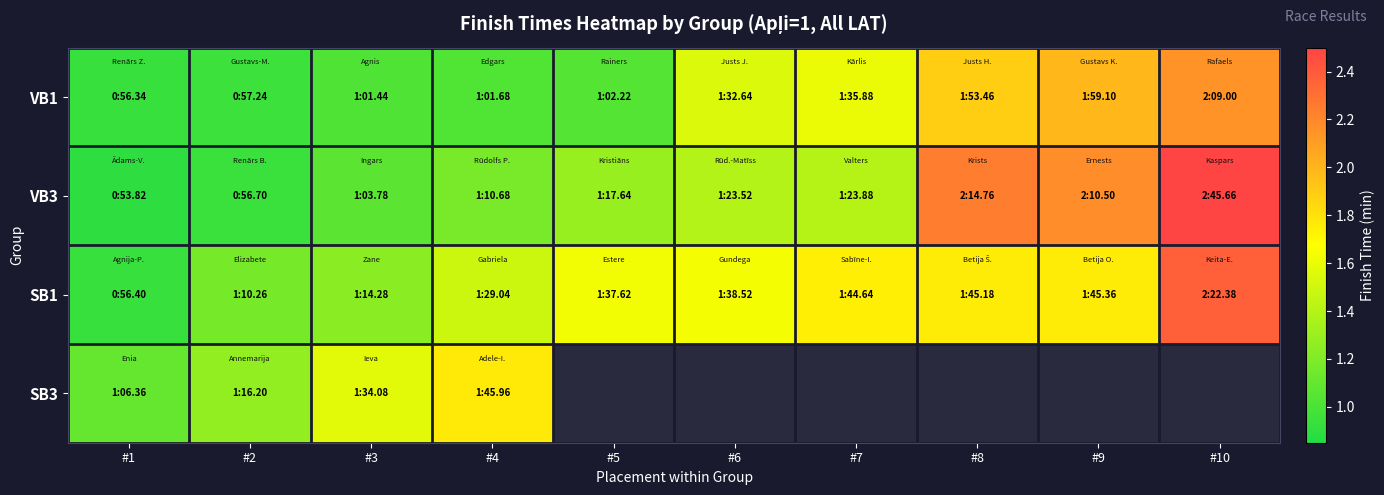

Rank the series at #2 from lowest to highest value.

VB3, VB1, SB1, SB3